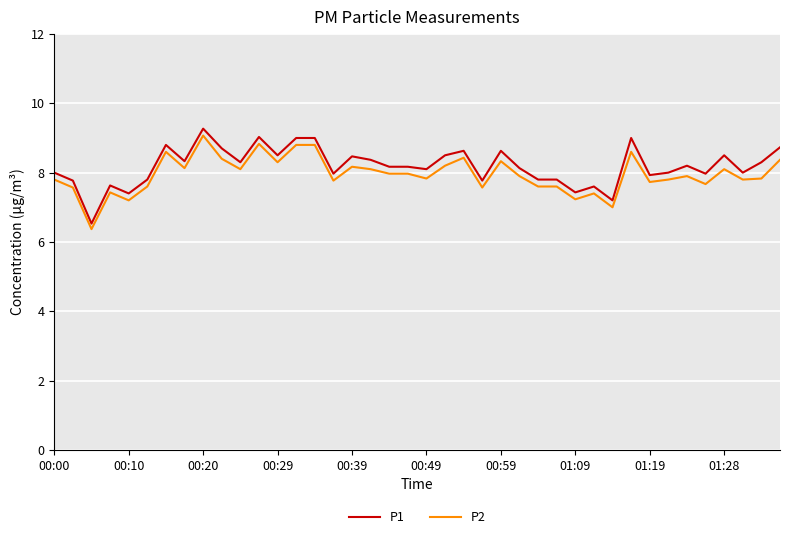

What is the minimum value shown in the chart?

6.4